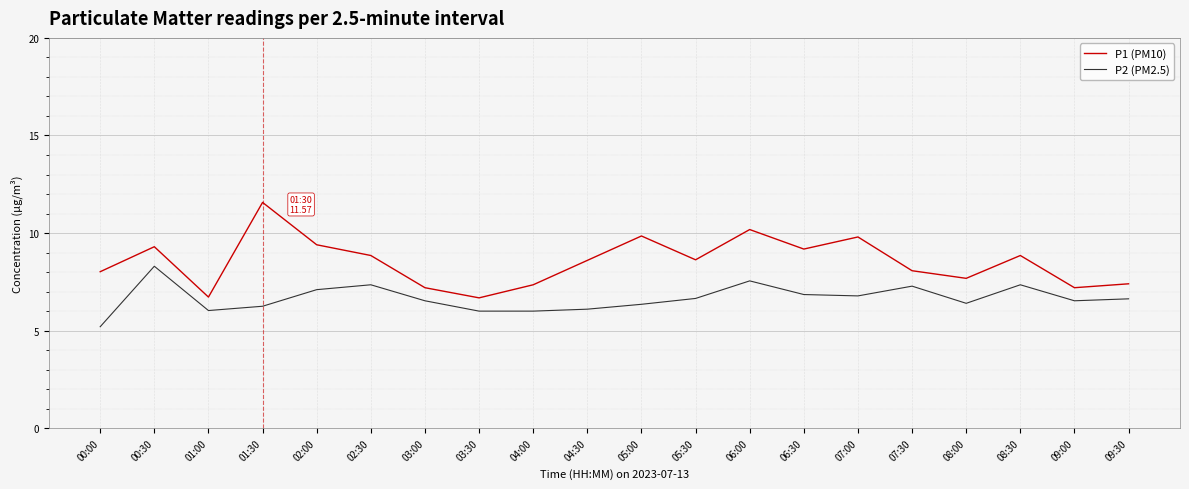

True or false: P1 (PM10) and P2 (PM2.5) cross at least once.

False